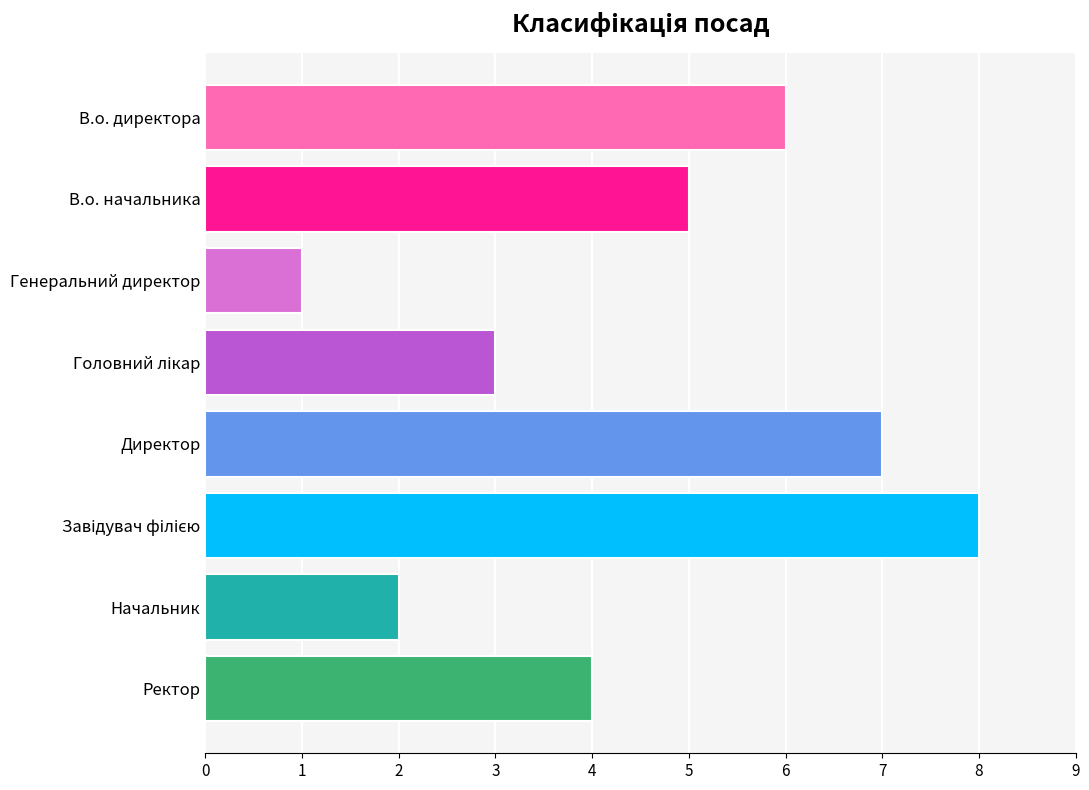

What position from the top is В.о. директора?

1